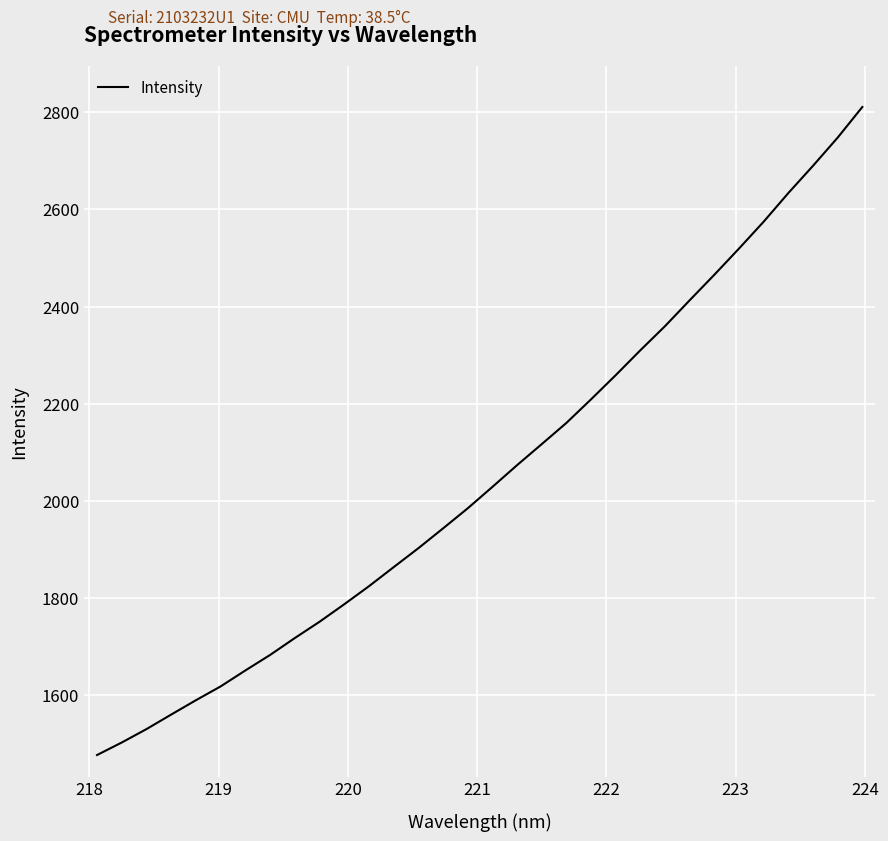

What is the maximum value shown in the chart?

2810.8